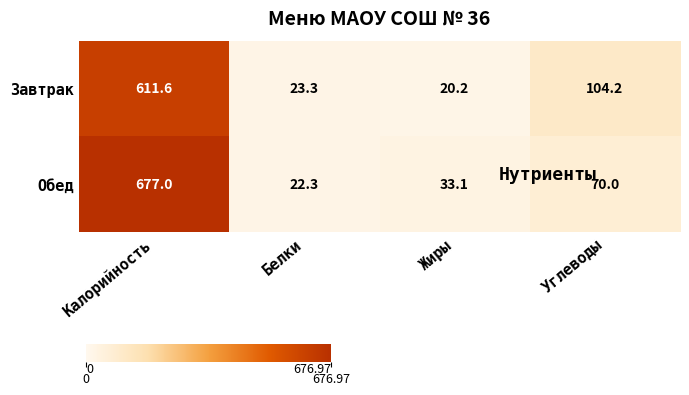

At which label is Завтрак closest to 315?

Углеводы